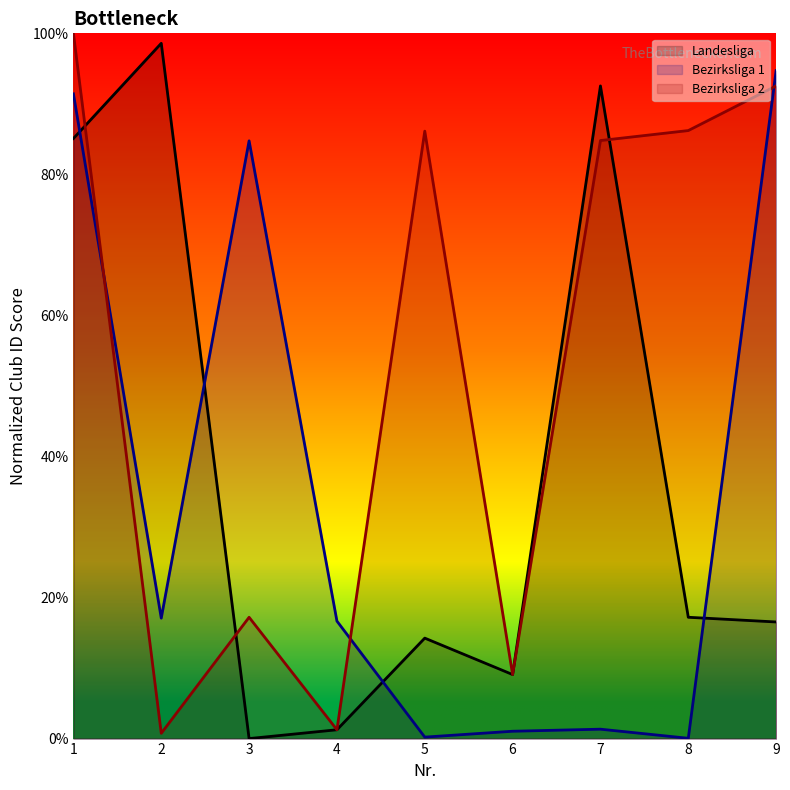

What is the average value of the Bezirksliga 2 series?

53.1